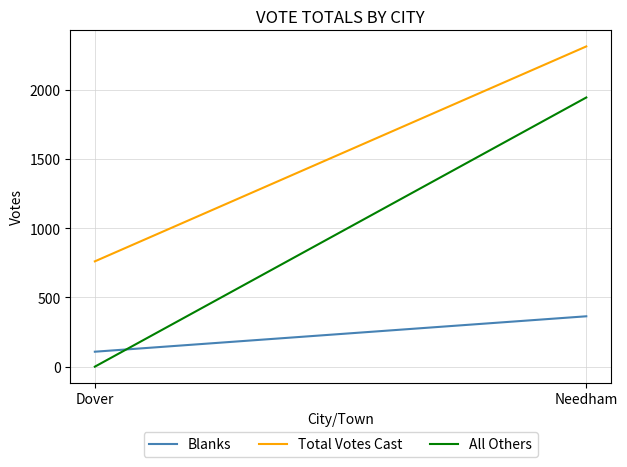

What is the lowest value of the Blanks series?

108